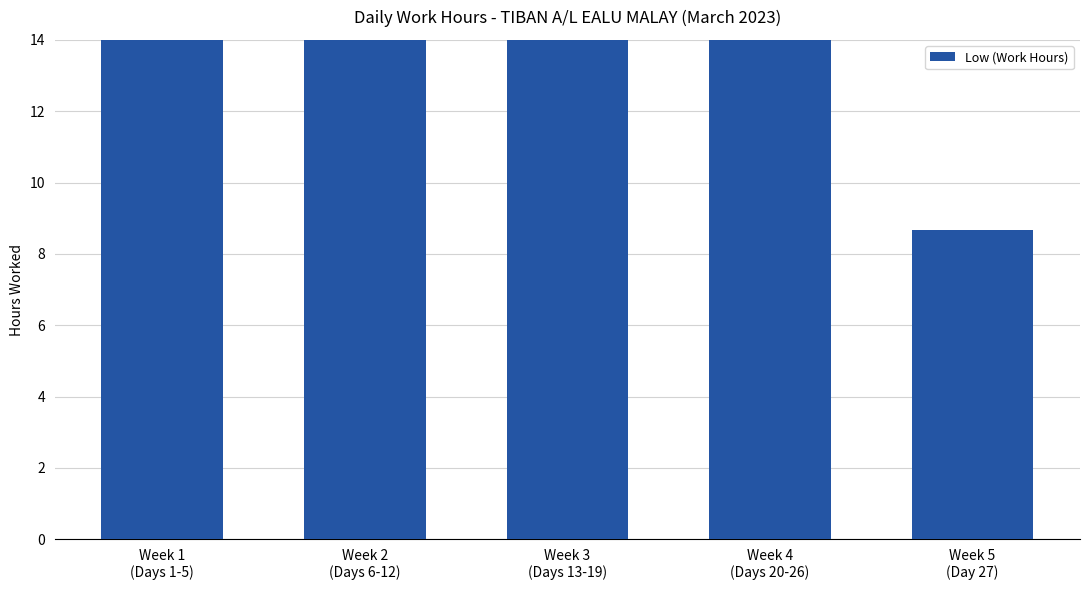

List the labels in order of value, smallest first.

Week 5
(Day 27), Week 1
(Days 1-5), Week 4
(Days 20-26), Week 2
(Days 6-12), Week 3
(Days 13-19)